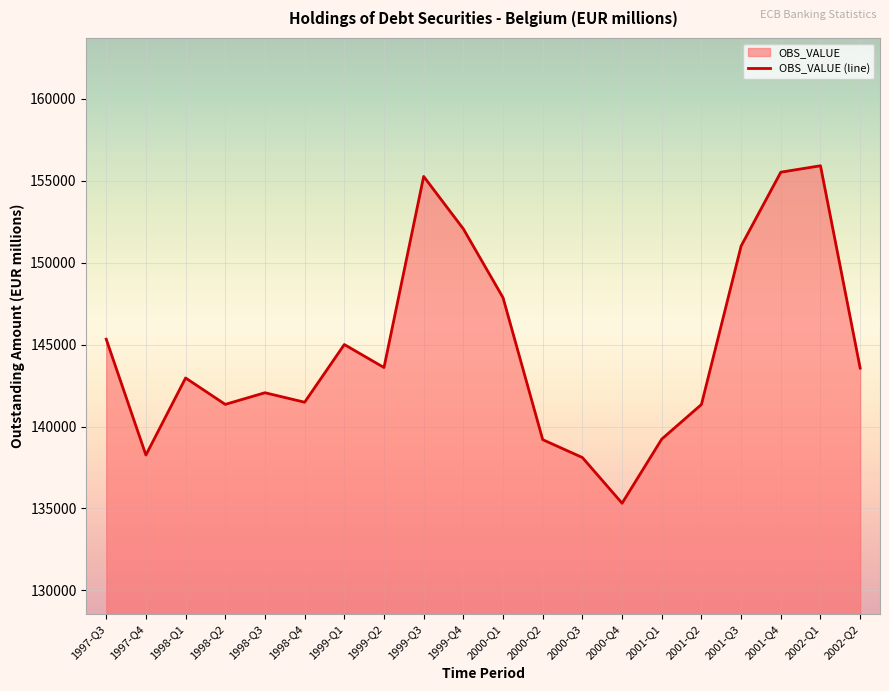

At which category does the data reach its first local peak?

1998-Q1